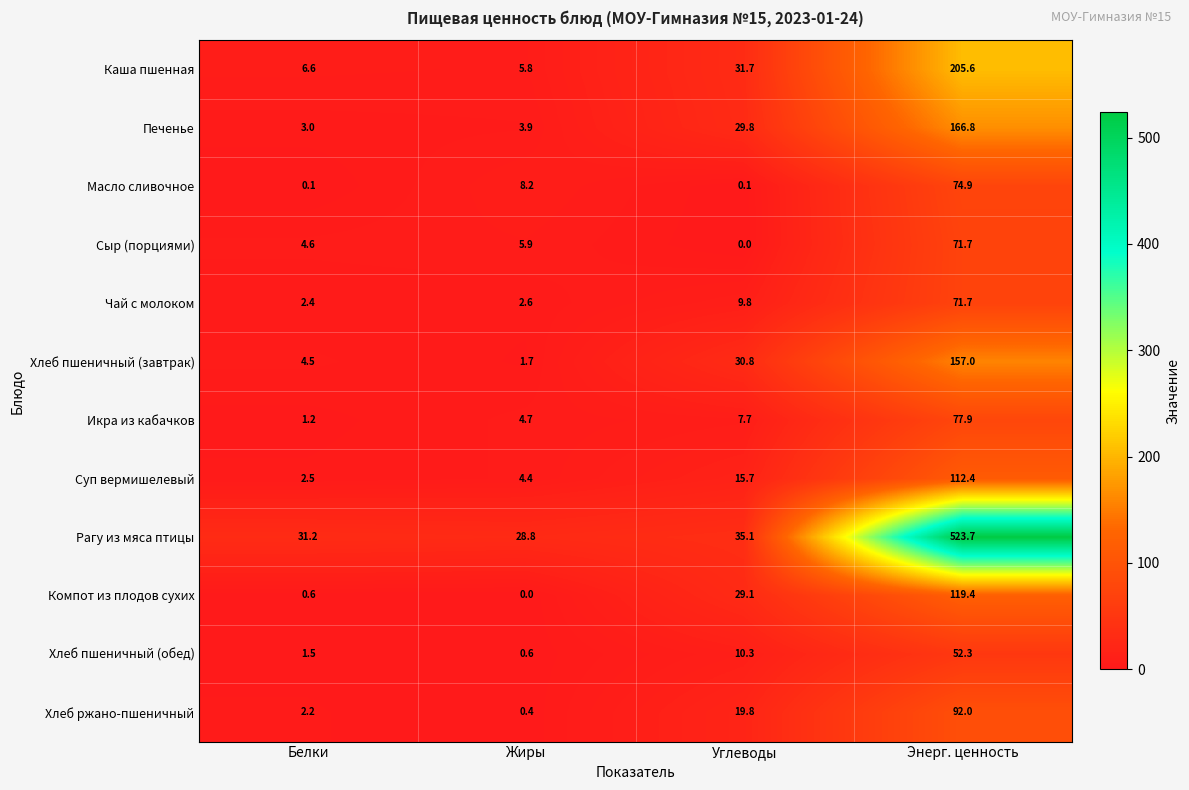

What is the sum of the Суп вермишелевый values at Жиры and Белки?

6.9